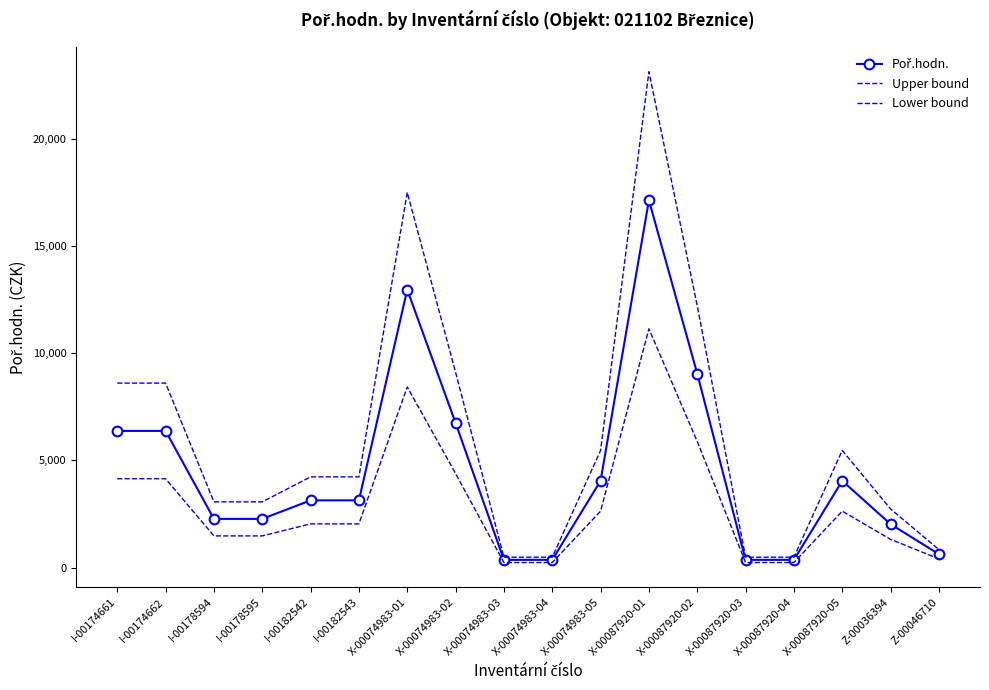

Which series has the largest total across all categories?

Upper bound